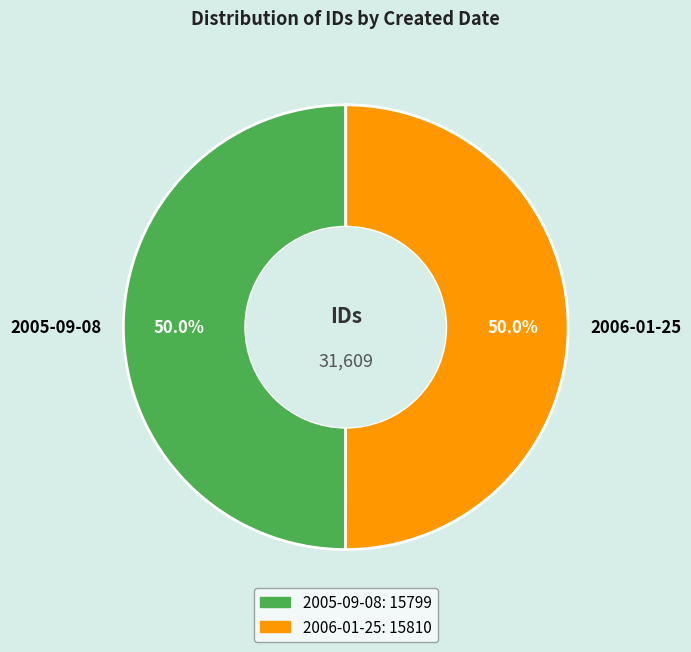

Is it true that 2005-09-08 is 38% of the pie?

False